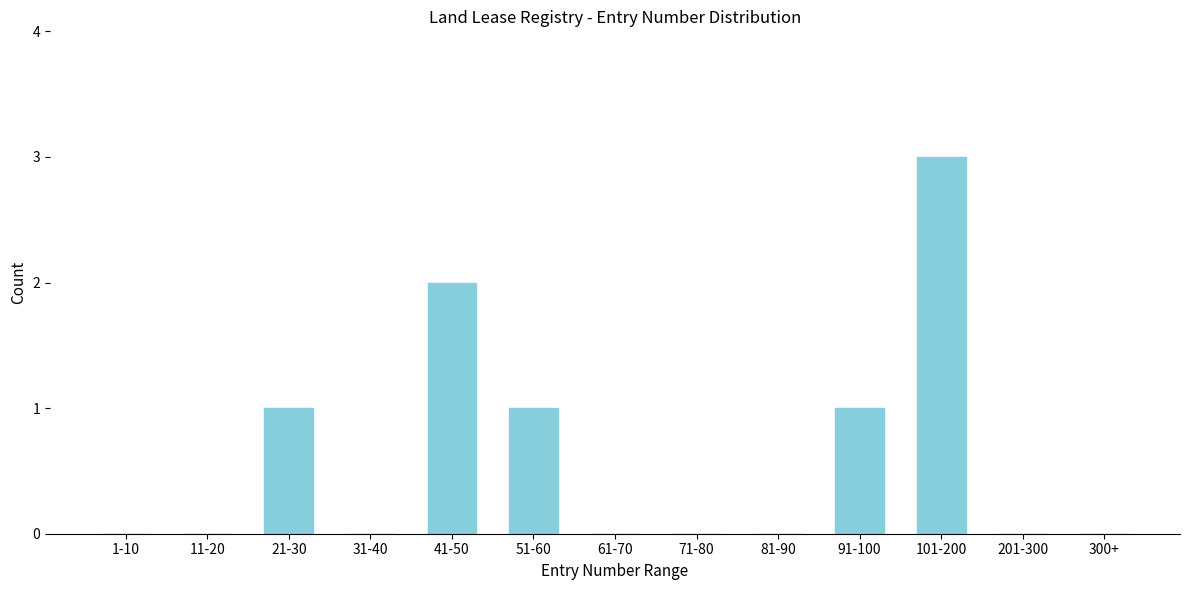

Reading left to right, extract all data points from this chart.

1-10=0	11-20=0	21-30=1	31-40=0	41-50=2	51-60=1	61-70=0	71-80=0	81-90=0	91-100=1	101-200=3	201-300=0	300+=0